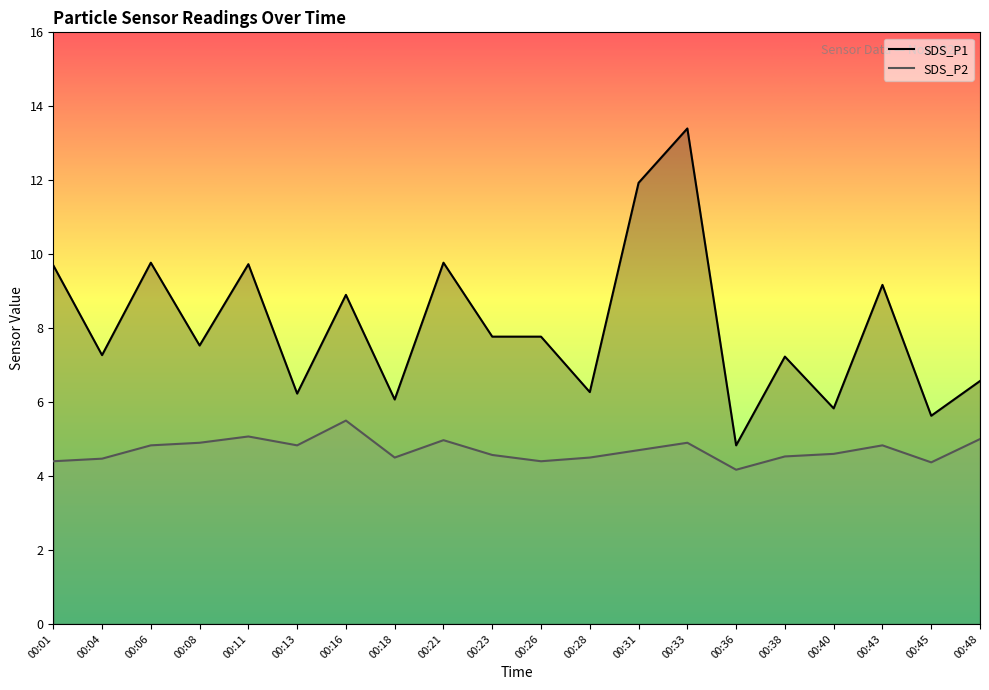

Reading right to left, transcribe all the data shown in this chart.

SDS_P1: 00:48=6.6	00:45=5.6	00:43=9.2	00:40=5.8	00:38=7.2	00:36=4.8	00:33=13.4	00:31=11.9	00:28=6.3	00:26=7.8	00:23=7.8	00:21=9.8	00:18=6.1	00:16=8.9	00:13=6.2	00:11=9.7	00:08=7.5	00:06=9.8	00:04=7.3	00:01=9.7
SDS_P2: 00:48=5.0	00:45=4.4	00:43=4.8	00:40=4.6	00:38=4.5	00:36=4.2	00:33=4.9	00:31=4.7	00:28=4.5	00:26=4.4	00:23=4.6	00:21=5.0	00:18=4.5	00:16=5.5	00:13=4.8	00:11=5.1	00:08=4.9	00:06=4.8	00:04=4.5	00:01=4.4